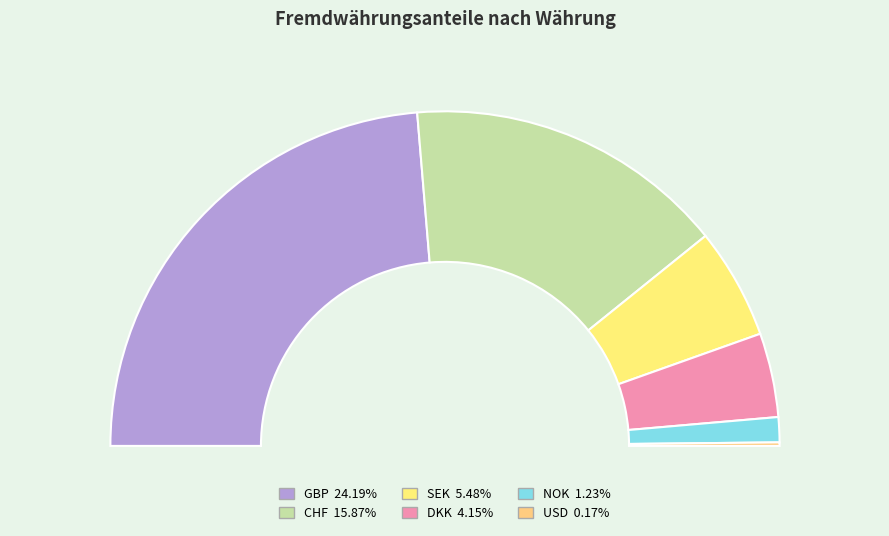

Is it true that SEK is 11% of the pie?

True